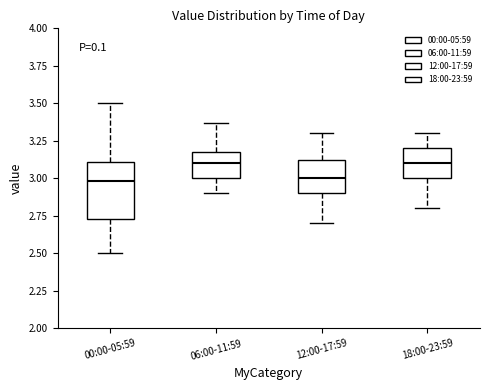

Where is the lower edge of the box for 18:00-23:59 on the y-axis? The values are not printed on the chart, so give them approximately, as read against the axis.

3.00